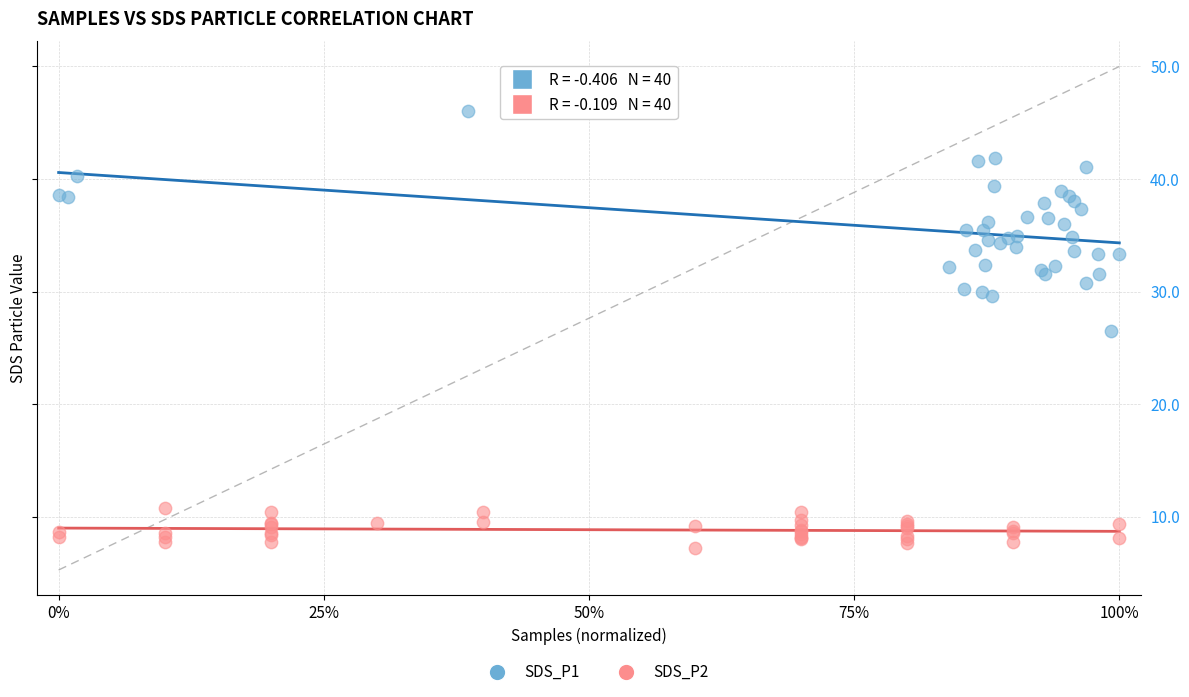

Which series contains the lowest Y value?

SDS_P2